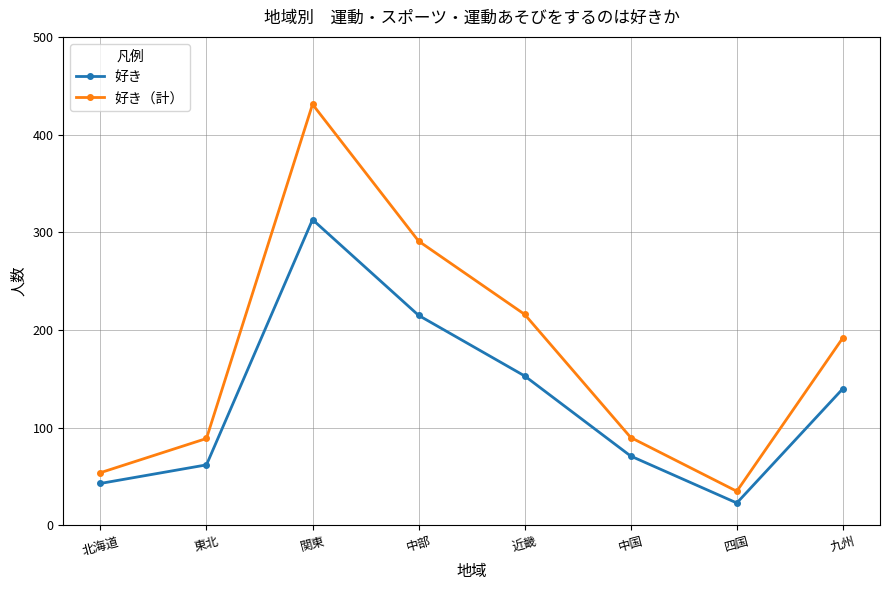

What is the total value across all series at 近畿?

369